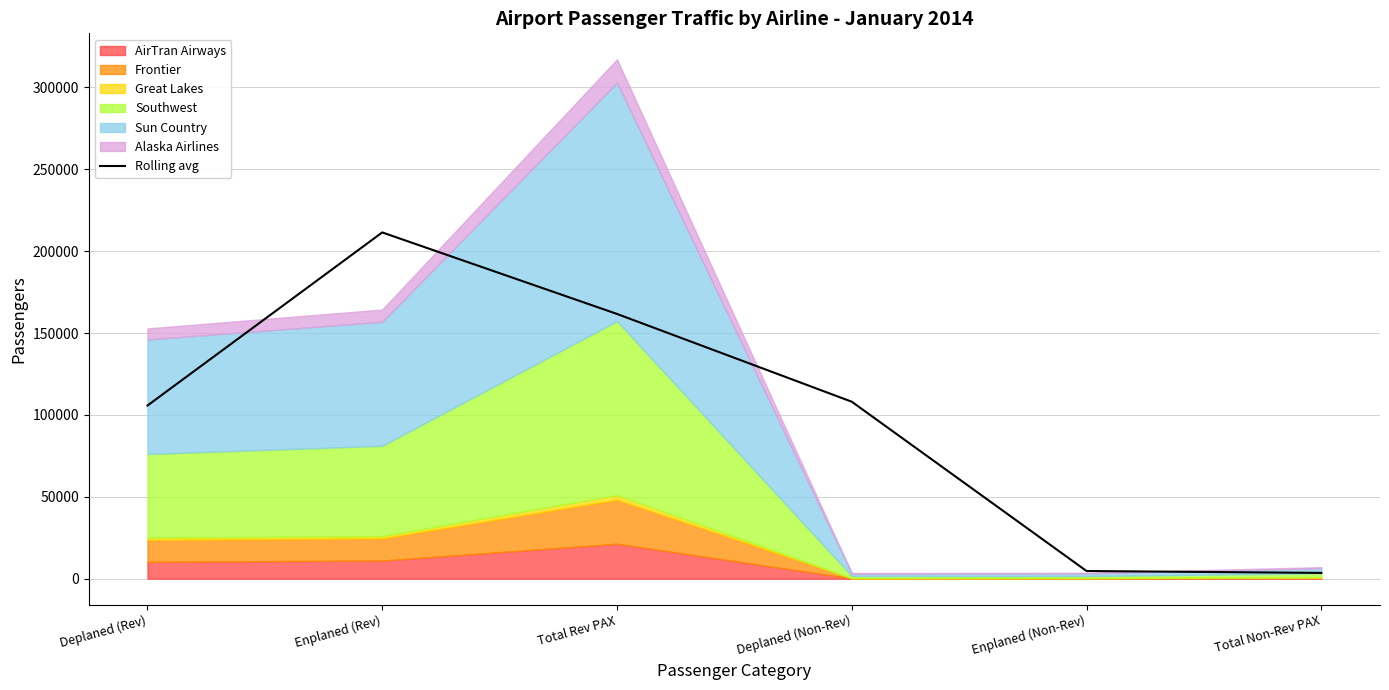

What is the change in value from Deplaned (Non-Rev) to Total Non-Rev PAX?

-104548.3